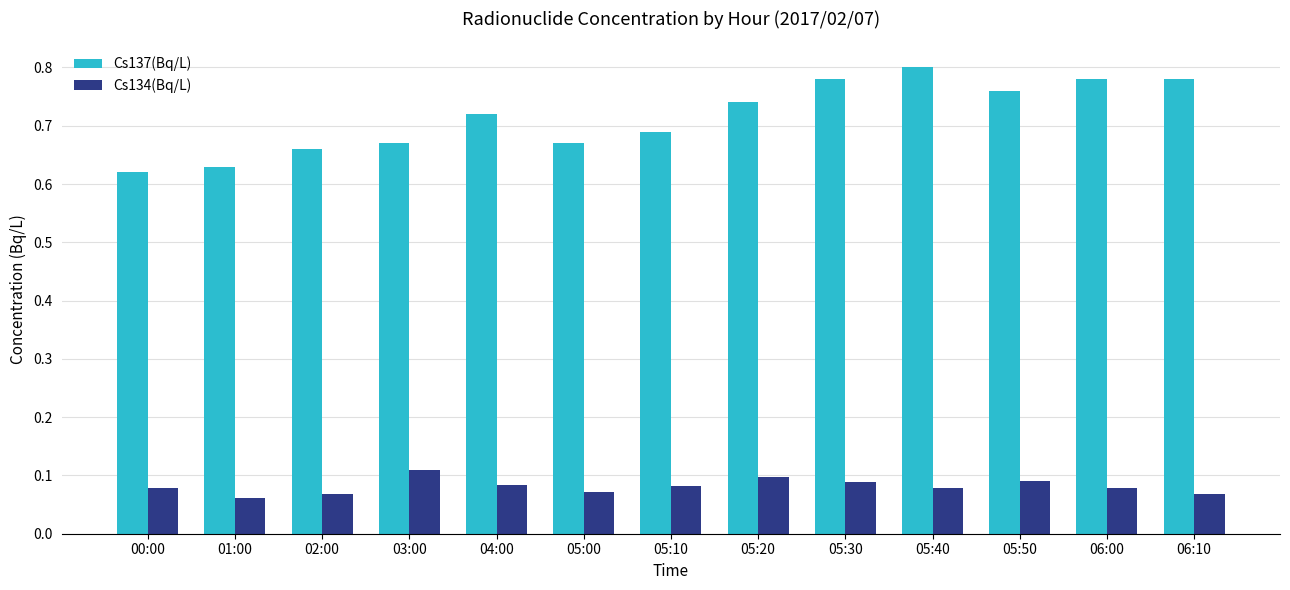

List the series in order of their overall mean, lowest first.

Cs134(Bq/L), Cs137(Bq/L)